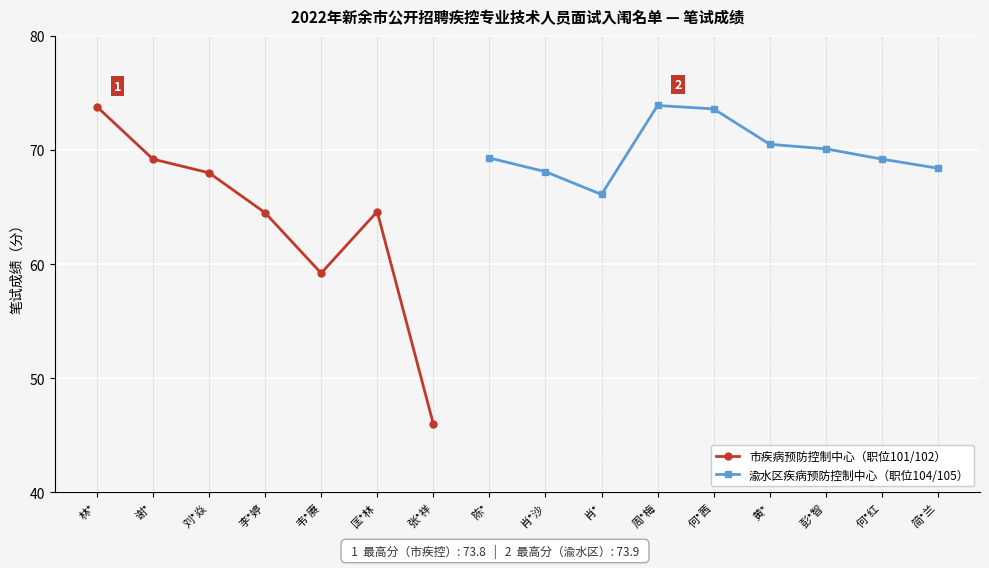

How many values are below 69?

8